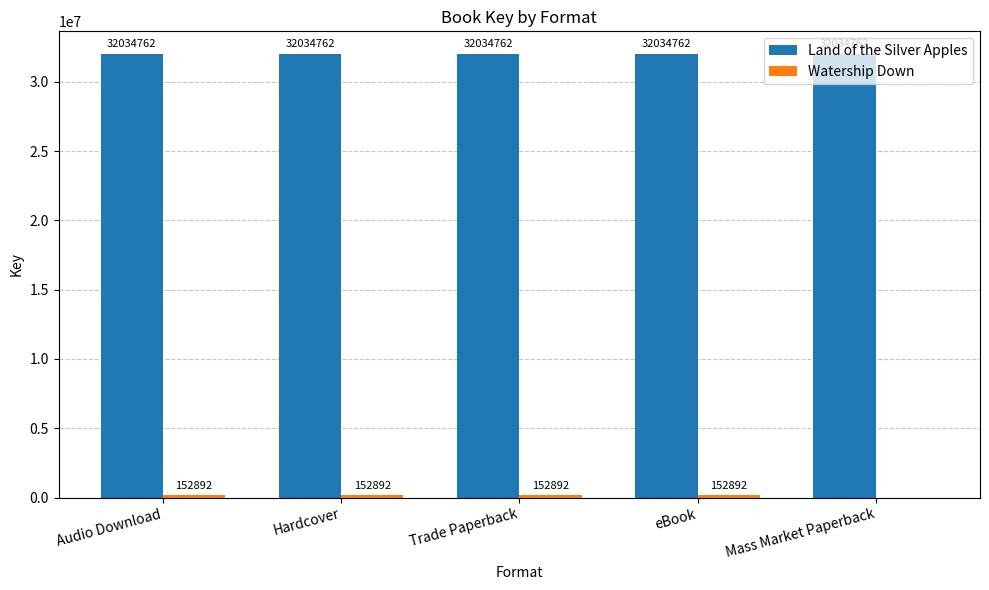

What is the total value across all series at Mass Market Paperback?

32034762